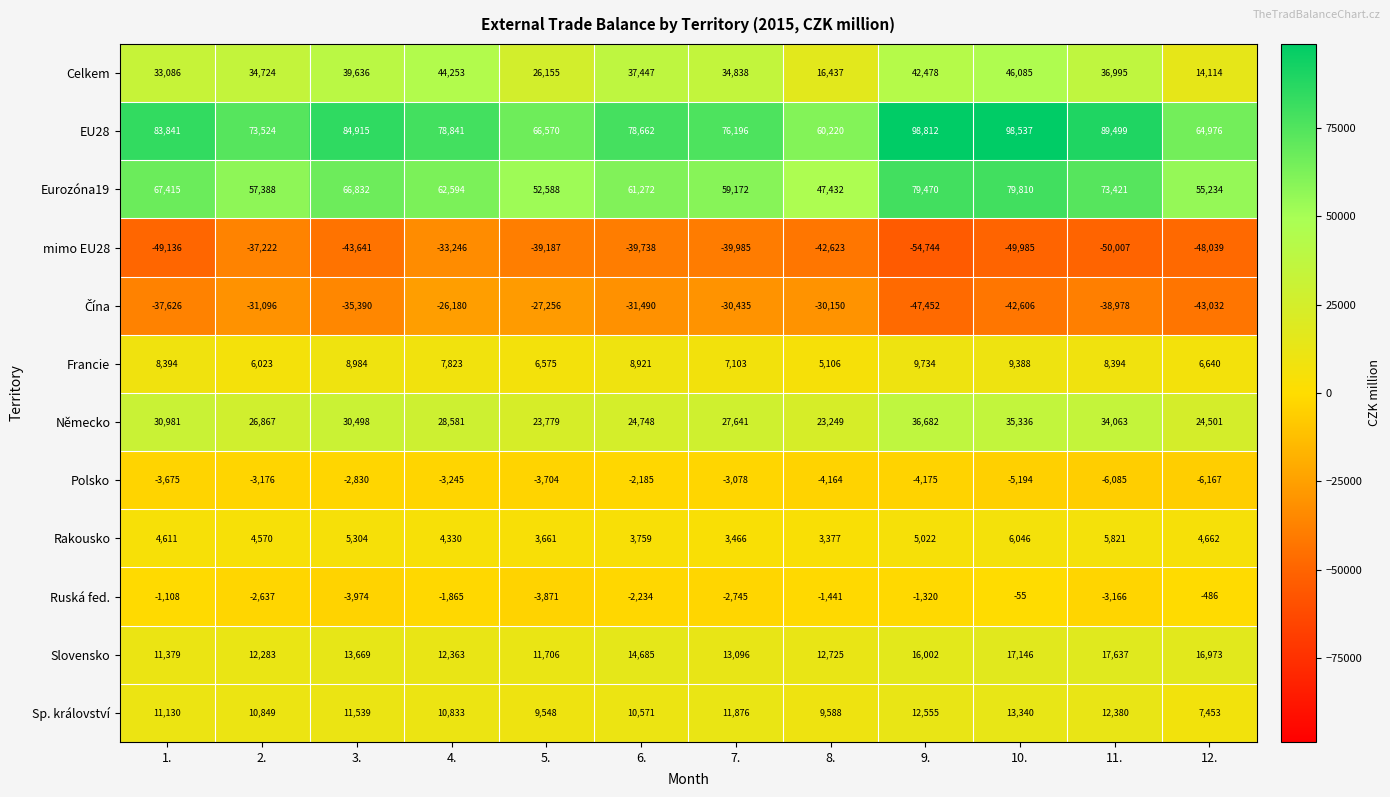

What is the average value of the Celkem series?

33854